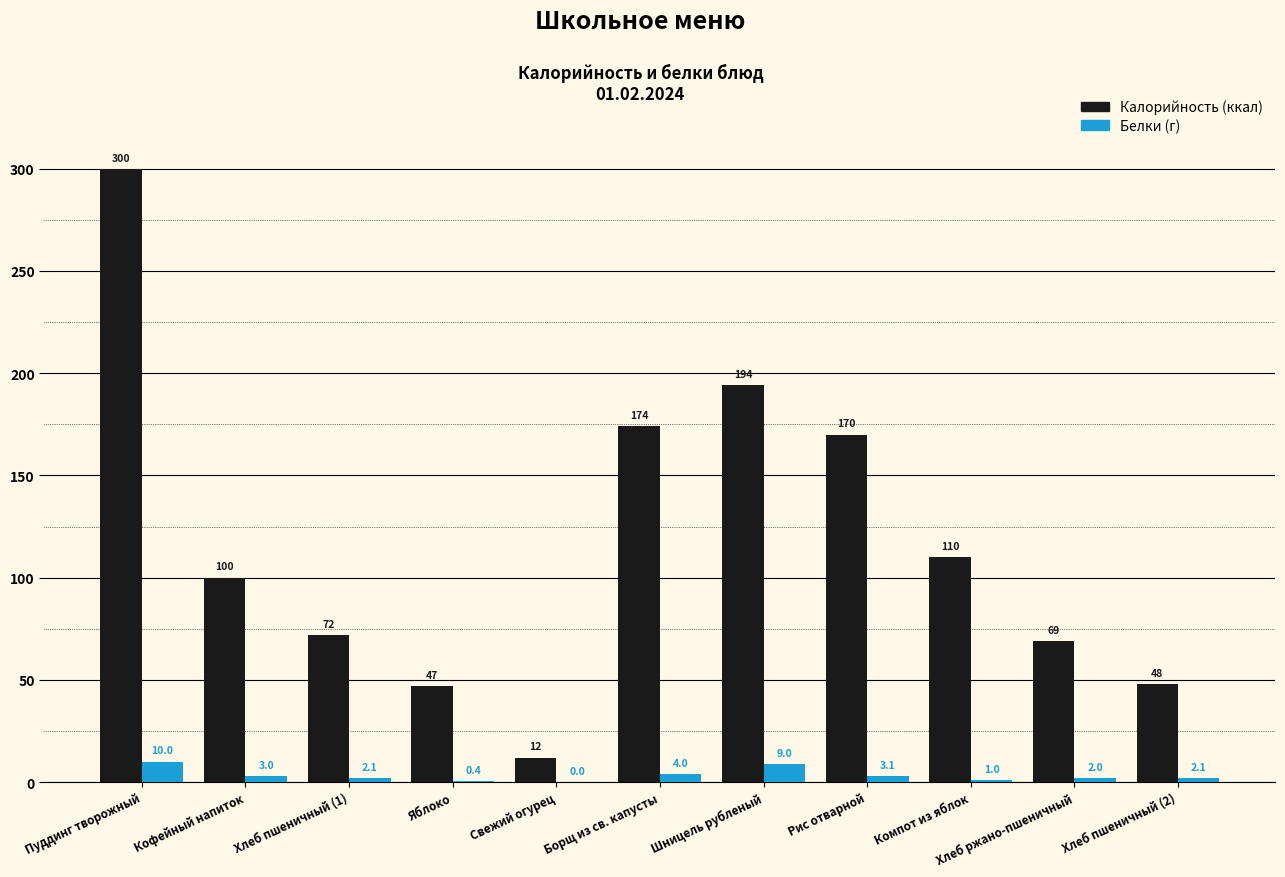

At which category is the sum across all series the highest?

Пуддинг творожный